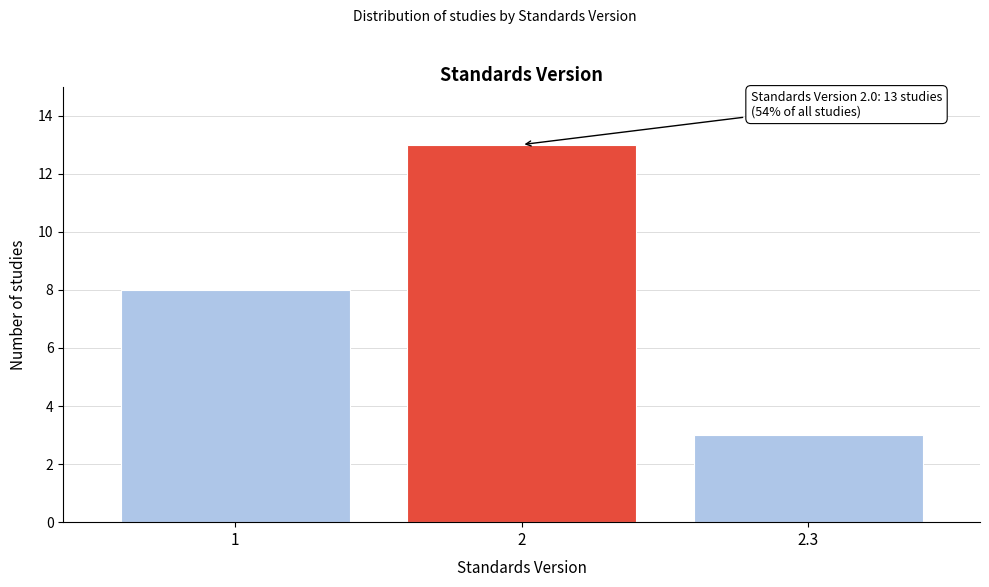

Reading left to right, extract all data points from this chart.

1=8	2=13	2.3=3